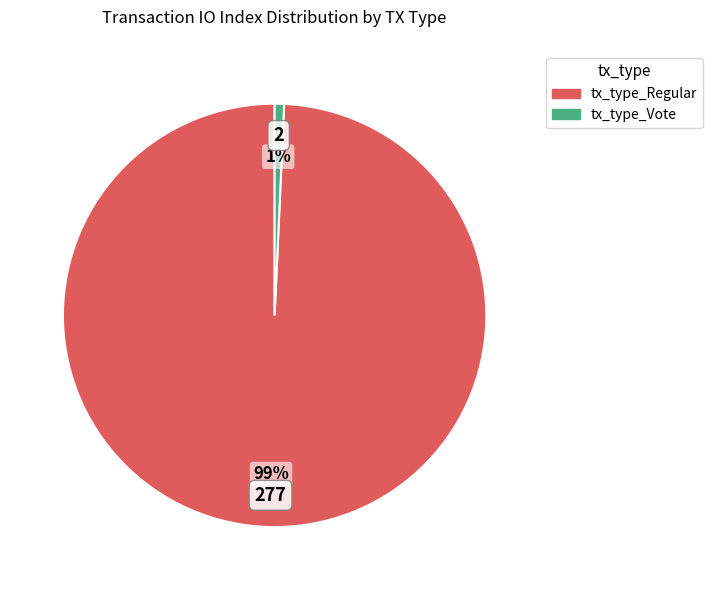

Between tx_type_Regular and tx_type_Vote, which is larger?

tx_type_Regular